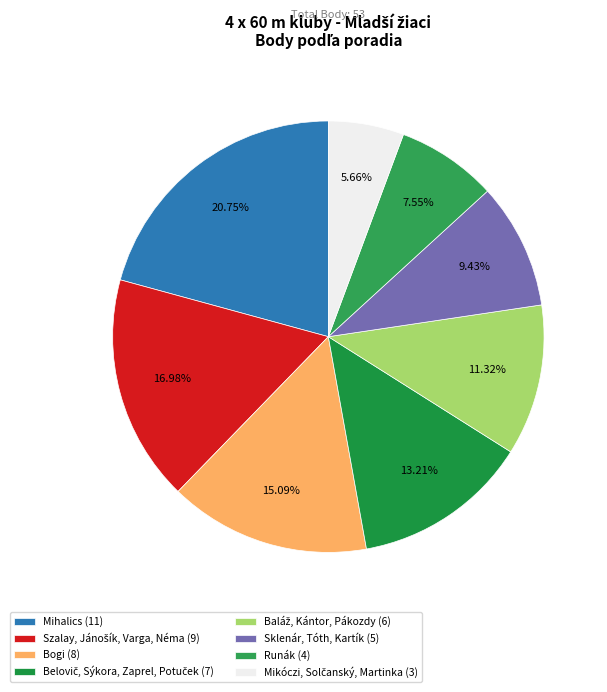

What percentage do Belovič, Sýkora, Zaprel, Potuček and Runák together represent?

20.8%